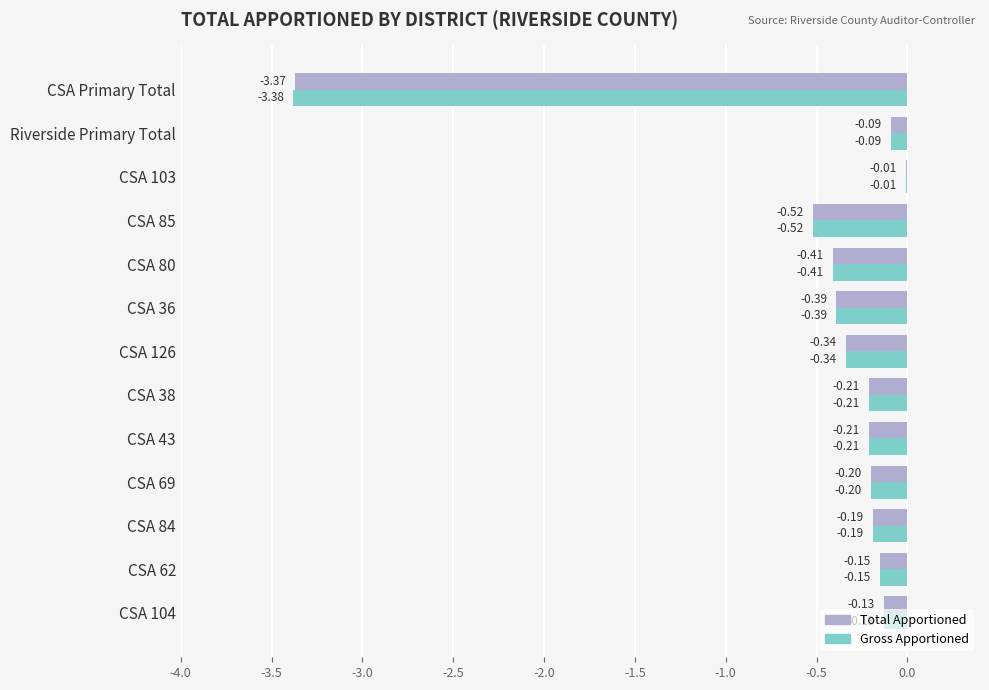

Which series changed the most between CSA Primary Total and CSA 80?

Gross Apportioned